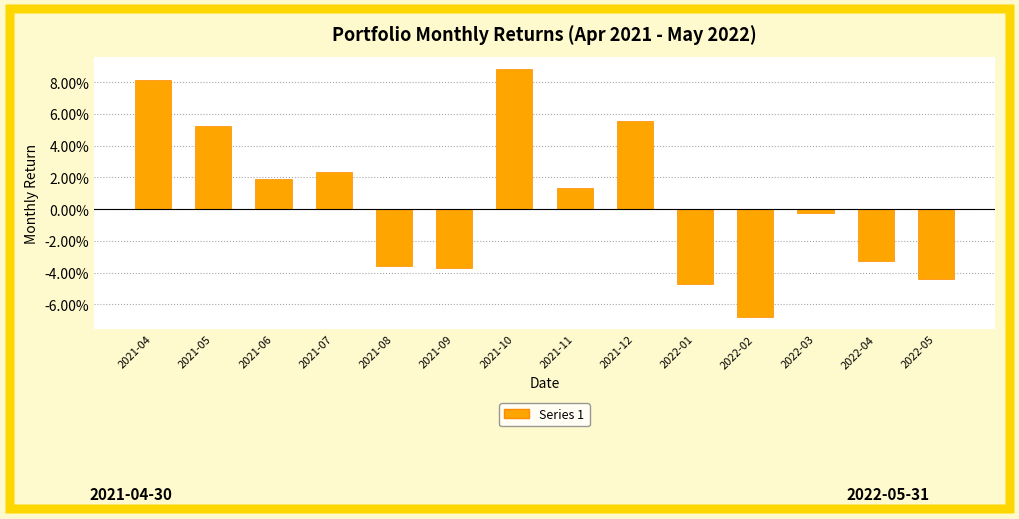

Does the chart contain any negative values?

Yes